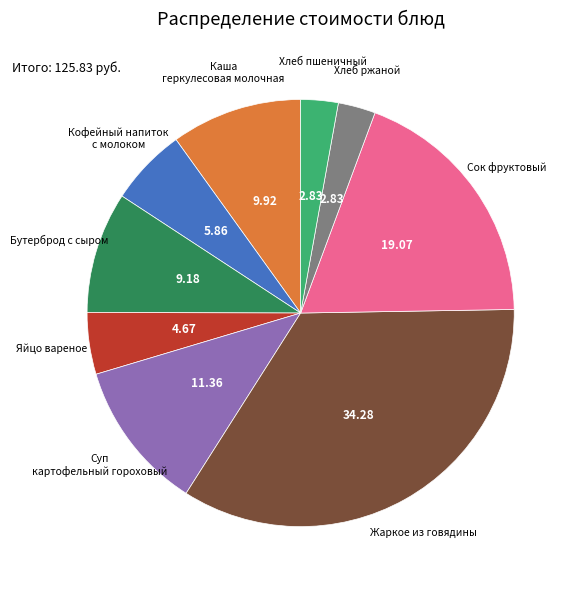

Which has a higher value, Жаркое из говядины or Хлеб ржаной?

Жаркое из говядины